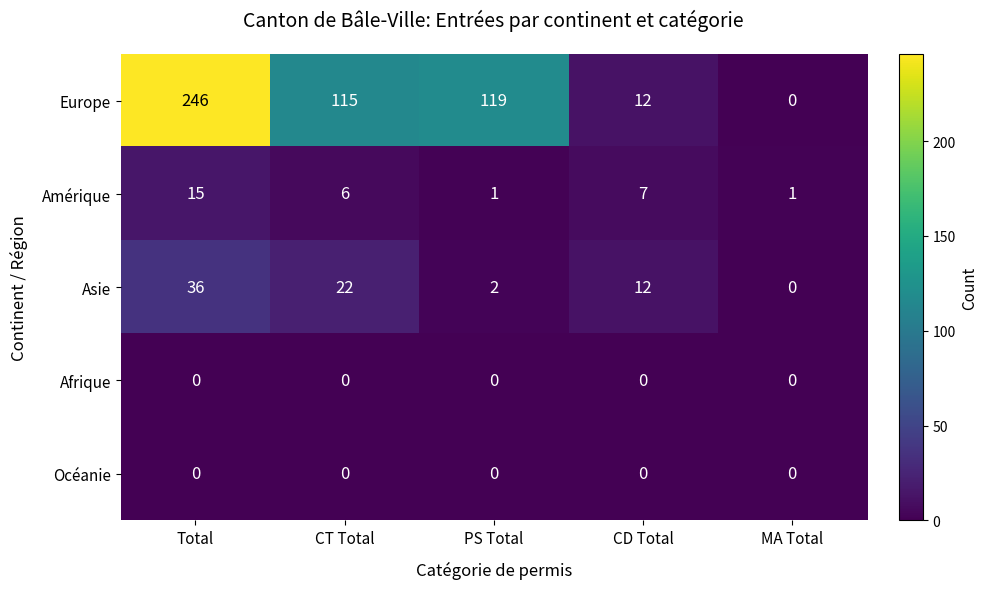

What is the average value of the Asie series?

14